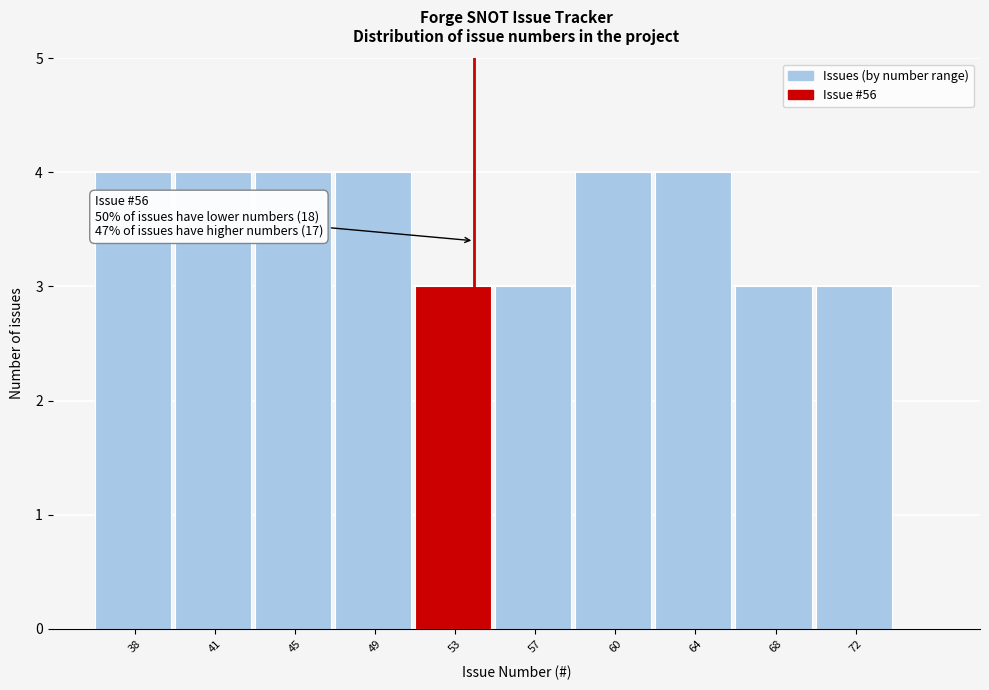

Reading right to left, what are all the values shown in this chart?

72=3	68=3	64=4	60=4	57=3	53=3	49=4	45=4	41=4	38=4